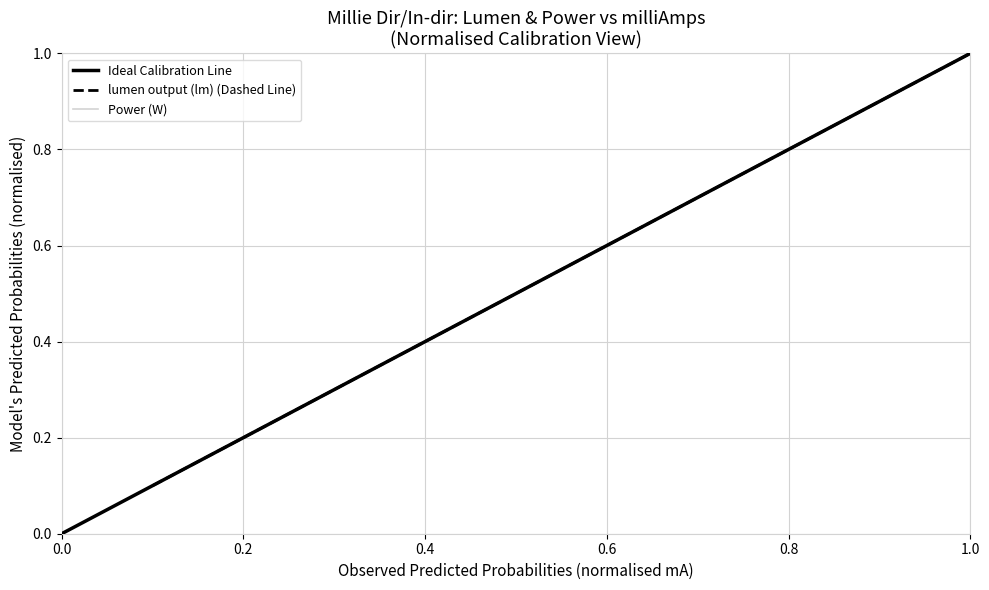

What is the average value of the Power (W) series?

0.5